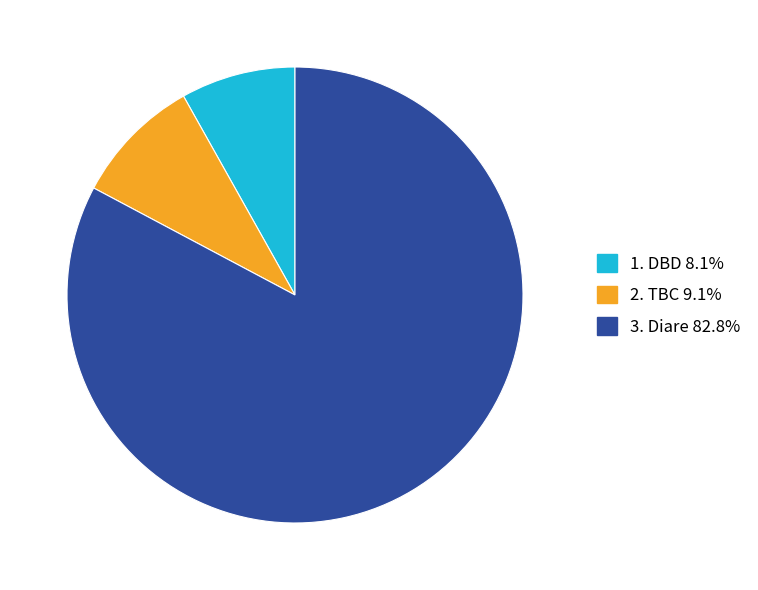

Is there a majority slice in this chart?

Yes